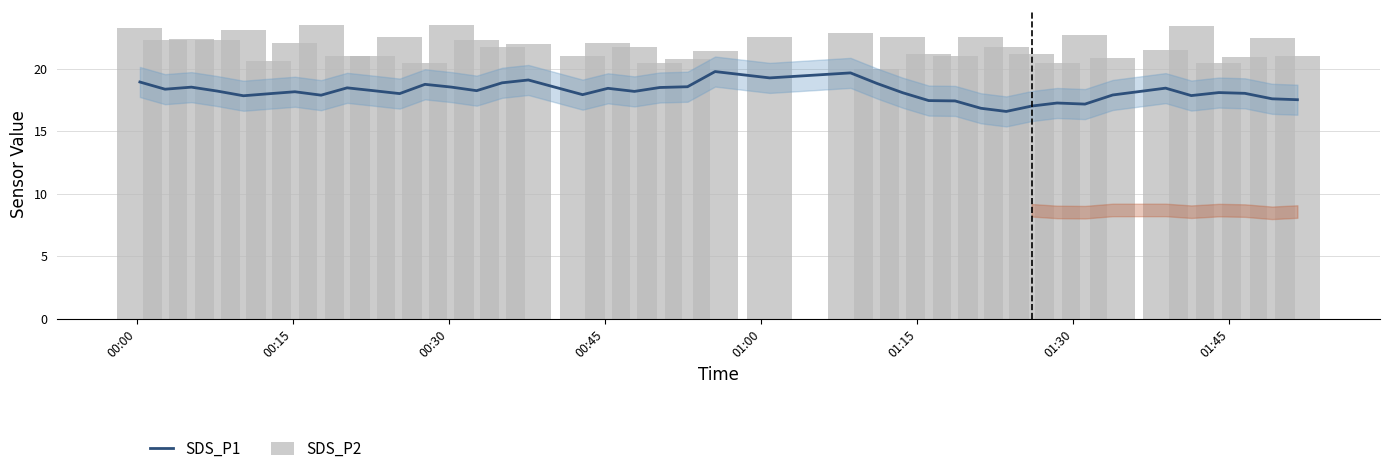

What is the average value of the SDS_P1 series?

18.2